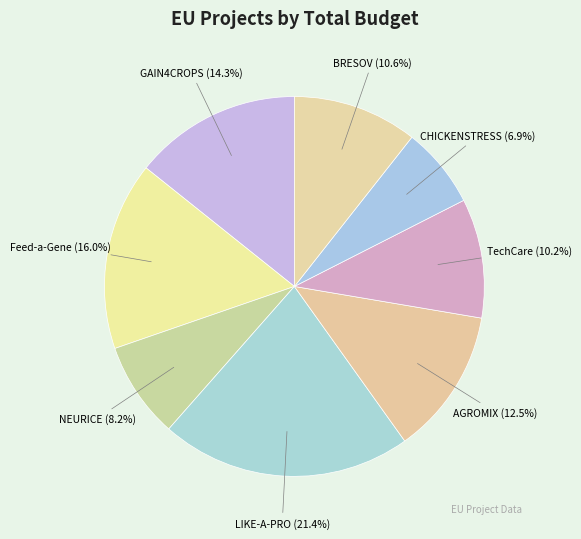

Does any single category account for the majority?

No